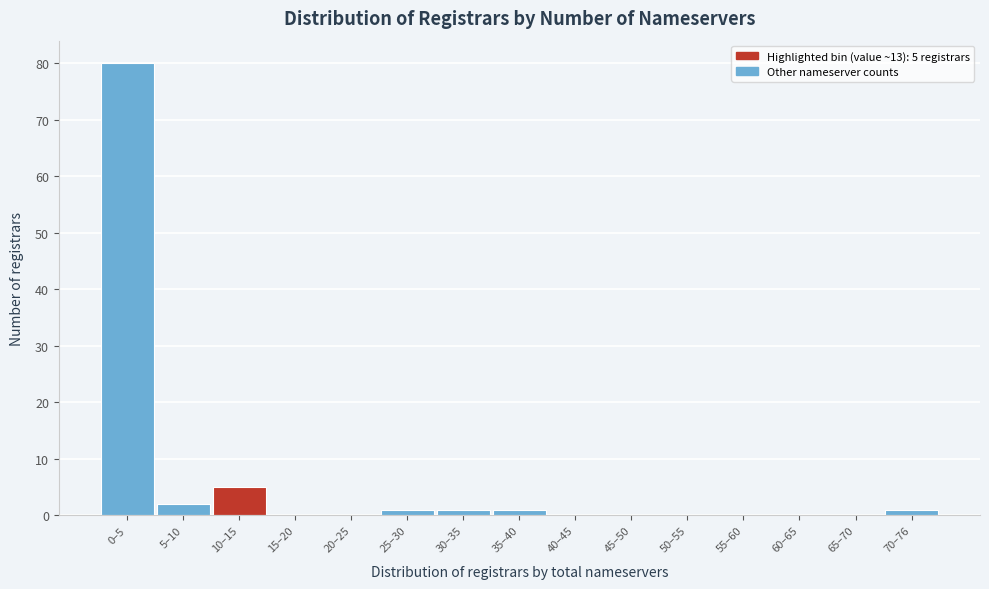

Reading left to right, extract all data points from this chart.

0–5=80	5–10=2	10–15=5	15–20=0	20–25=0	25–30=1	30–35=1	35–40=1	40–45=0	45–50=0	50–55=0	55–60=0	60–65=0	65–70=0	70–76=1